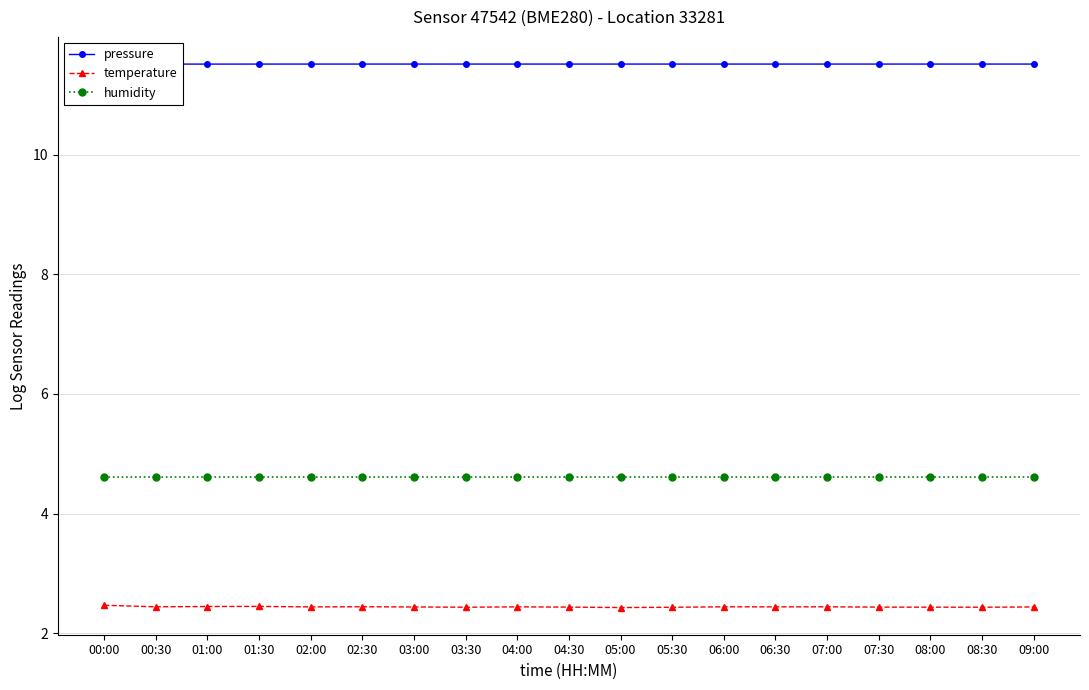

Reading left to right, transcribe all the data shown in this chart.

pressure: 11.5	11.5	11.5	11.5	11.5	11.5	11.5	11.5	11.5	11.5	11.5	11.5	11.5	11.5	11.5	11.5	11.5	11.5	11.5
temperature: 2.5	2.4	2.4	2.5	2.4	2.4	2.4	2.4	2.4	2.4	2.4	2.4	2.4	2.4	2.4	2.4	2.4	2.4	2.4
humidity: 4.6	4.6	4.6	4.6	4.6	4.6	4.6	4.6	4.6	4.6	4.6	4.6	4.6	4.6	4.6	4.6	4.6	4.6	4.6